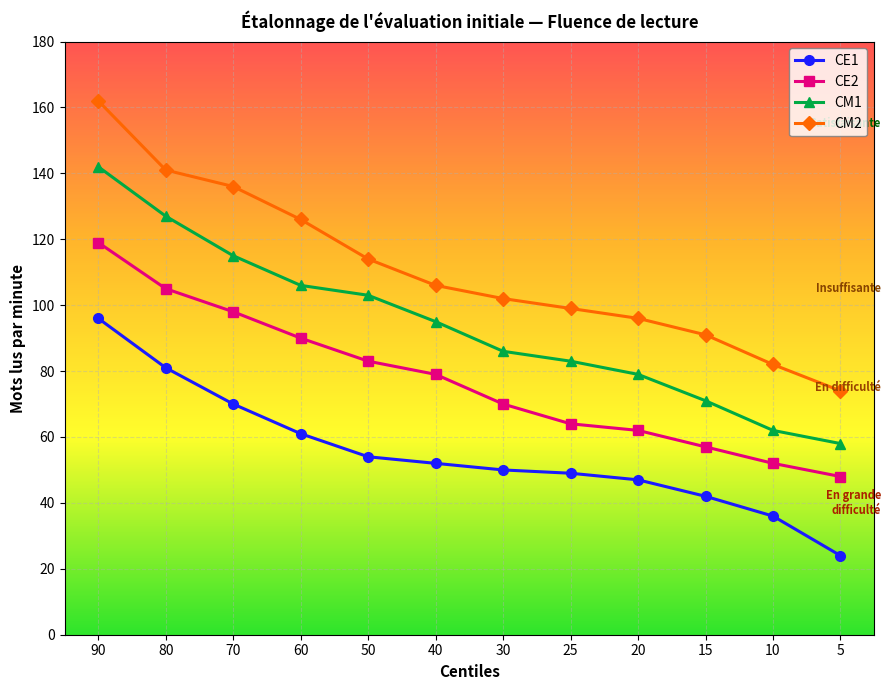

Which category has the highest value across all series?

90